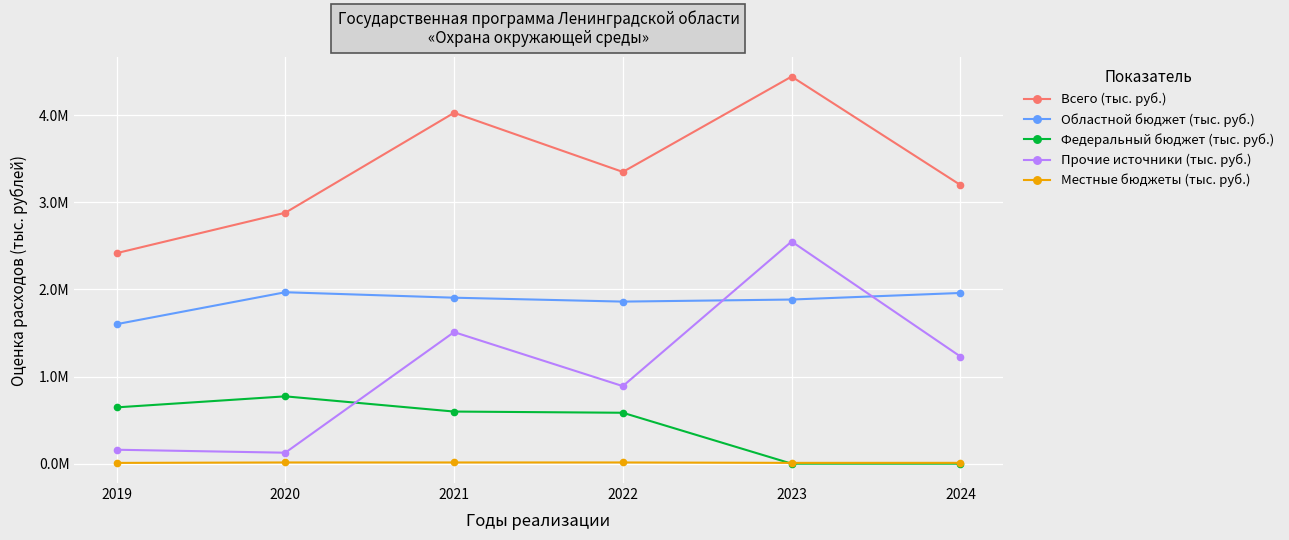

Which has a higher value, 2021 or 2024?

2021